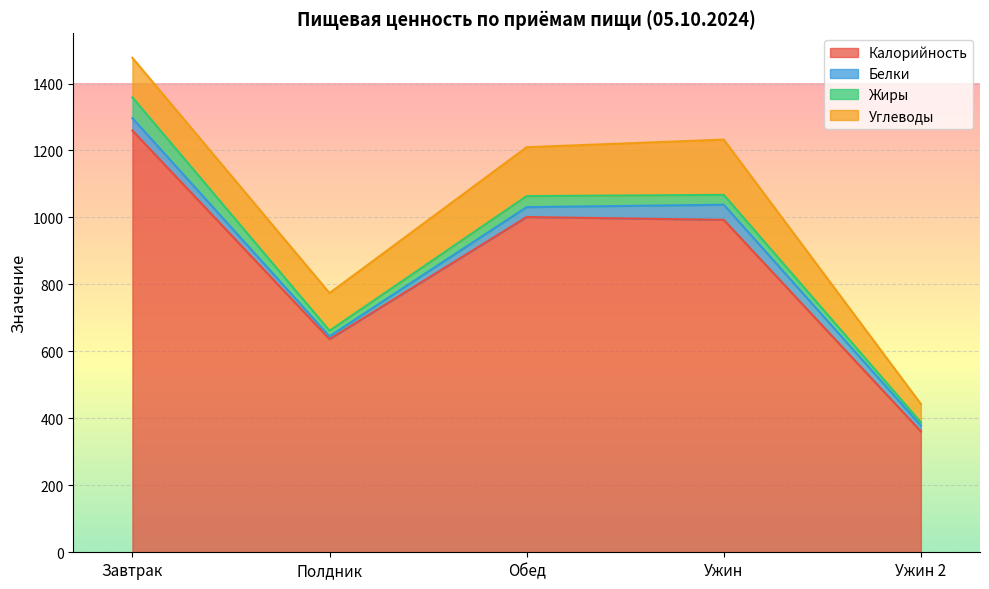

What is the total value across all series at Ужин 2?

443.0